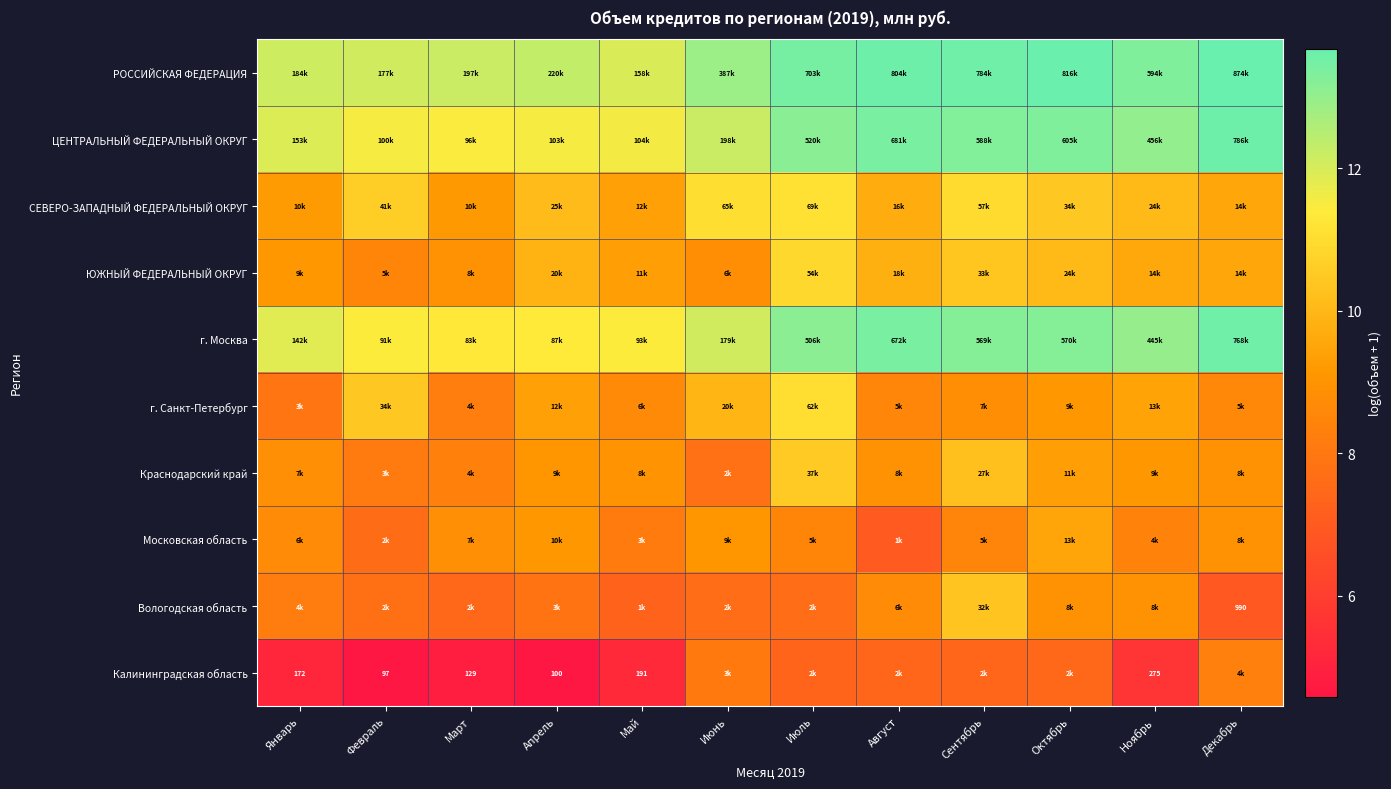

At which category does the chart reach its peak across all series?

Декабрь